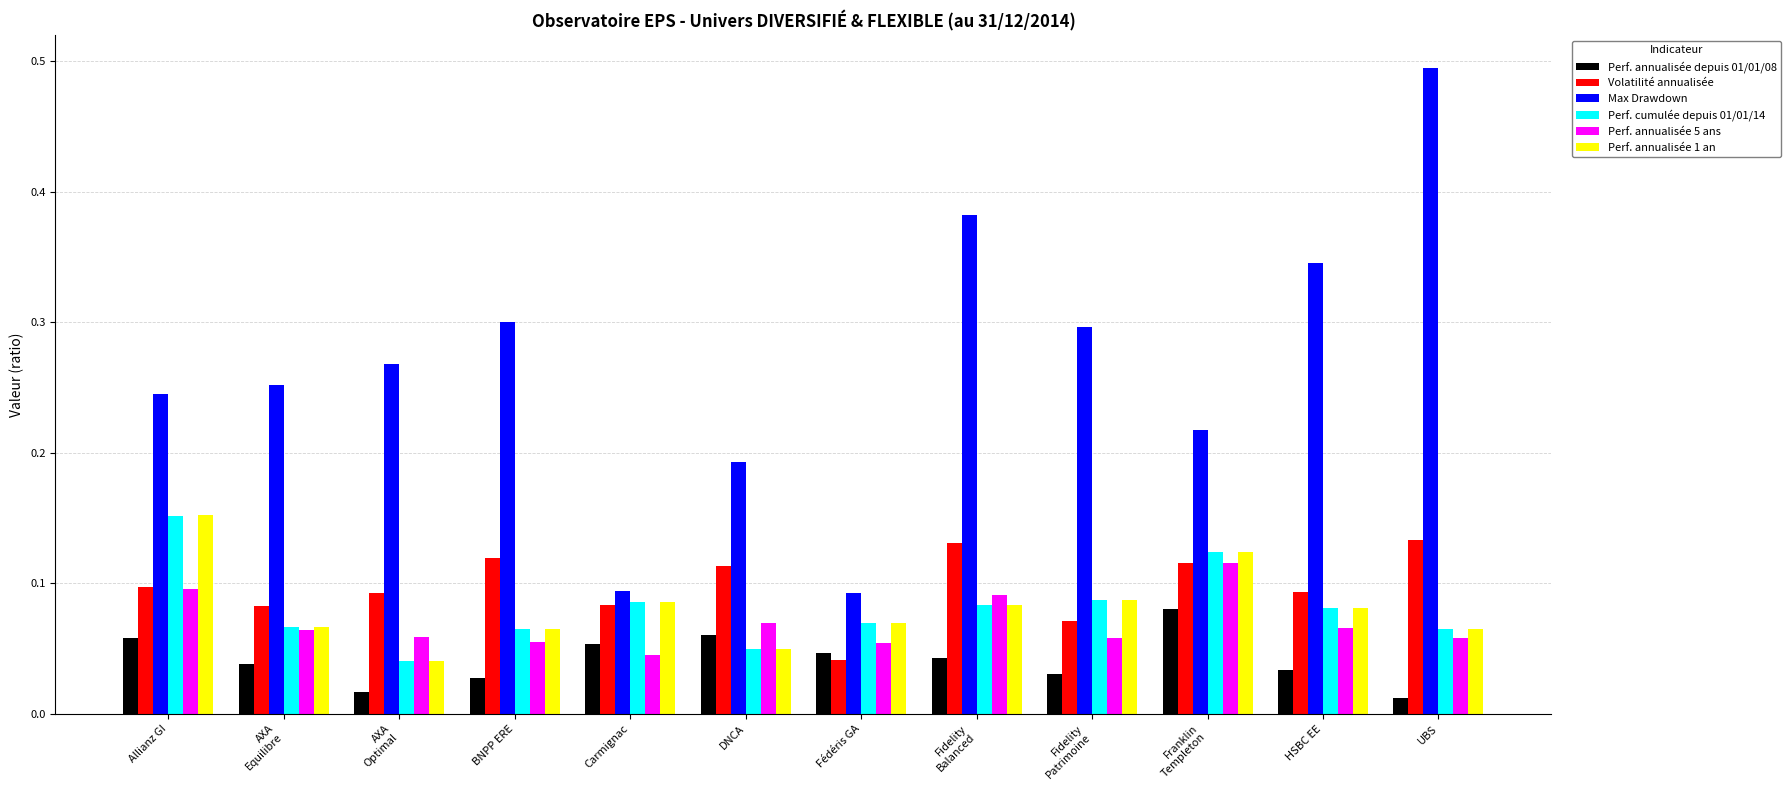

What is the sum of all Perf. annualisée 5 ans values?

0.8